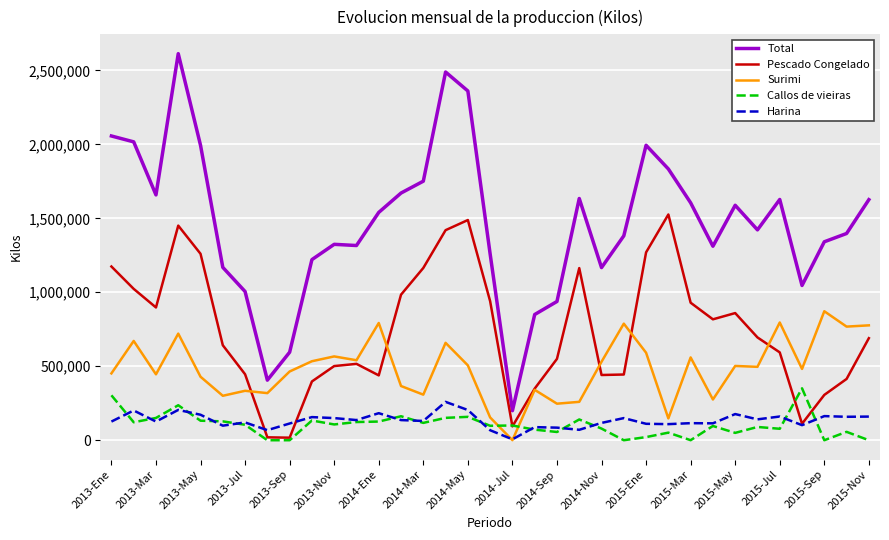

Which series has the largest total across all categories?

Total